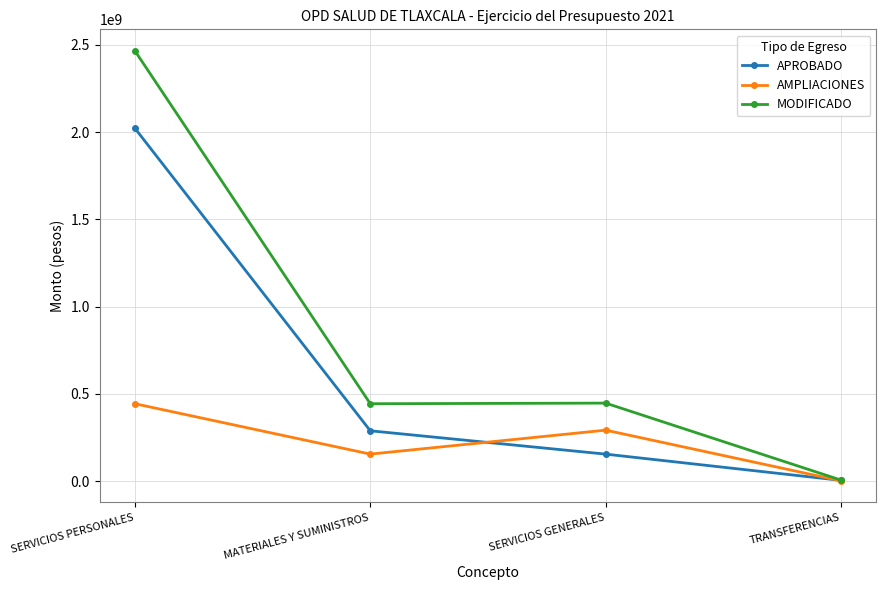

Rank the series by their average value, from lowest to highest.

AMPLIACIONES, APROBADO, MODIFICADO